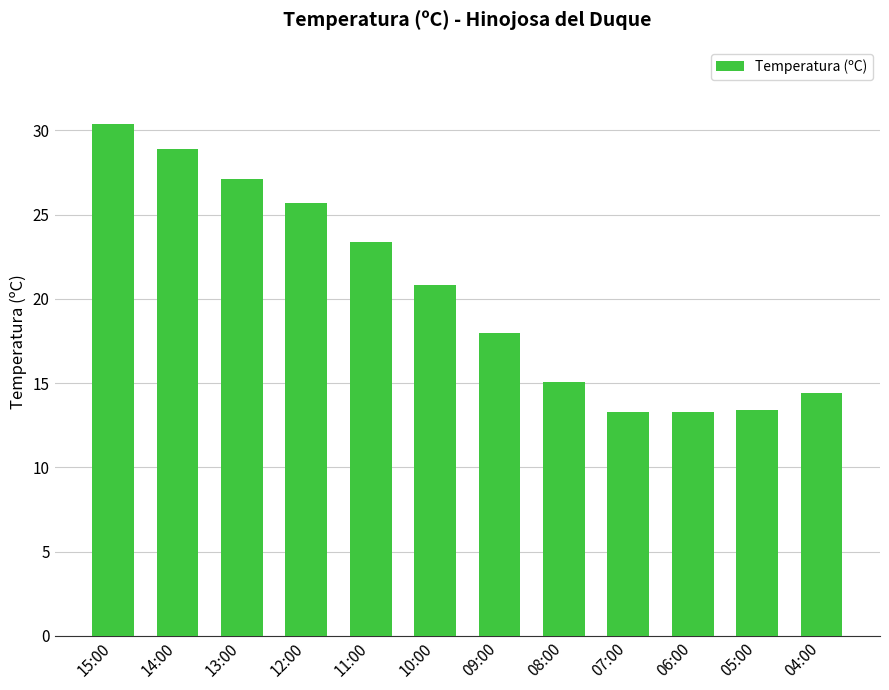

Approximately how many times larger is the value at 13:00 compared to 08:00?

1.8